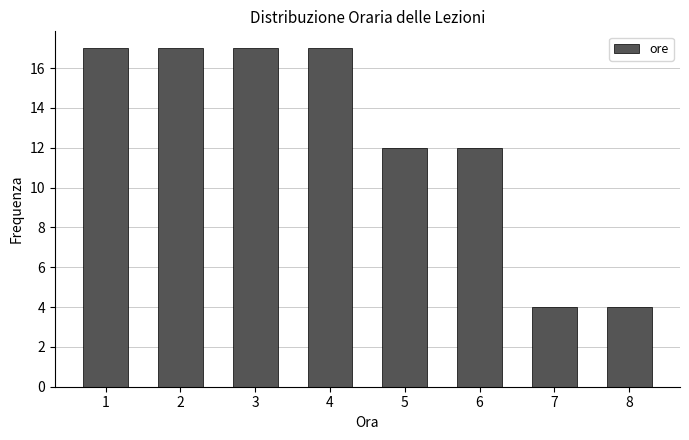

Reading left to right, transcribe this chart: for each bar, give the range it covers on the x-axis and its height. The values are not printed on the chart, so give them approximately, as read against the axis.

0.5 to 1.5: 17
1.5 to 2.5: 17
2.5 to 3.5: 17
3.5 to 4.5: 17
4.5 to 5.5: 12
5.5 to 6.5: 12
6.5 to 7.5: 4
7.5 to 8.5: 4